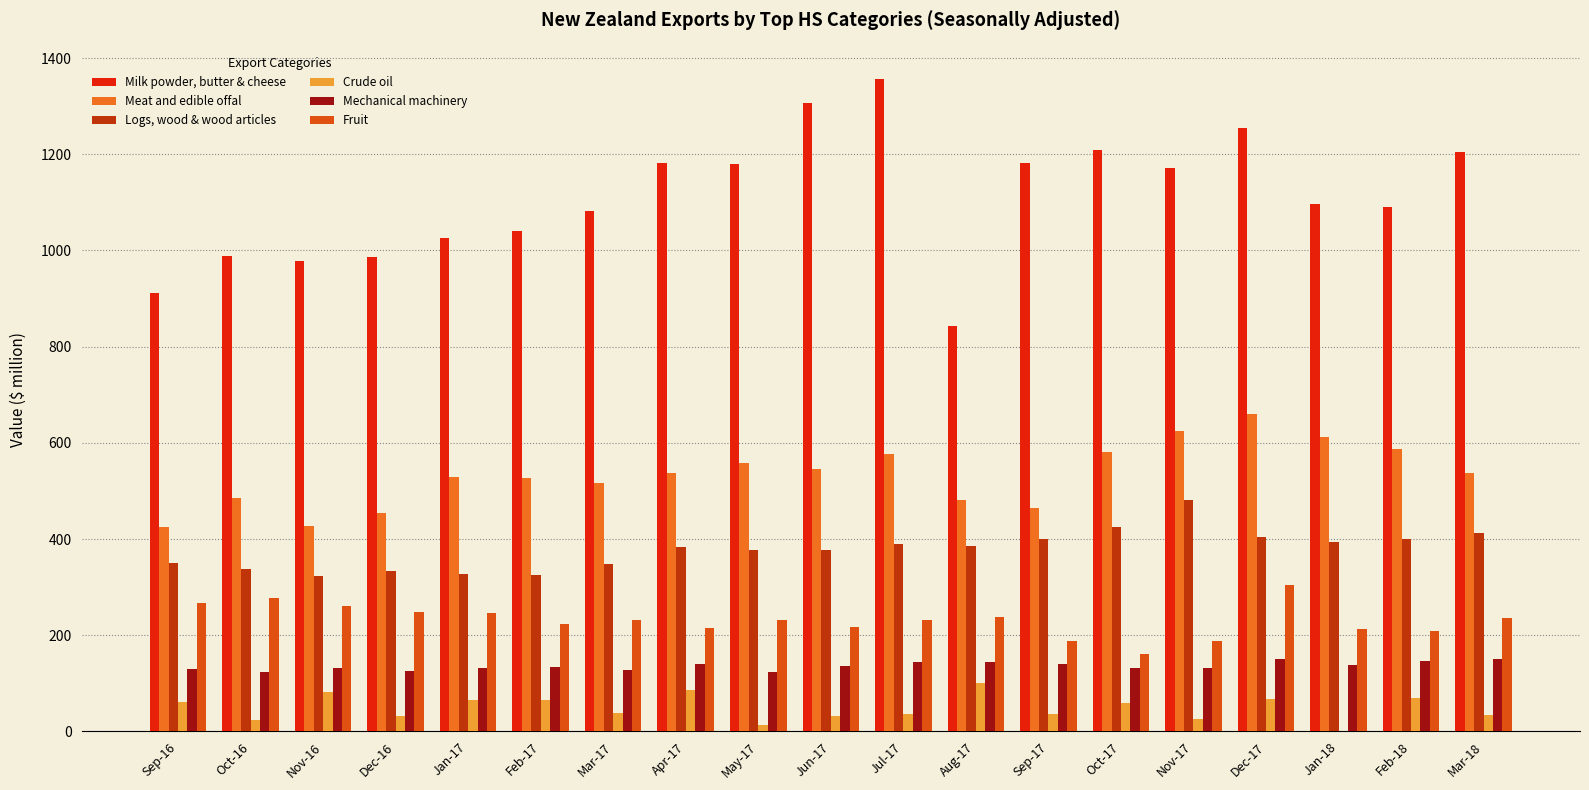

How many groups of bars are there?

19